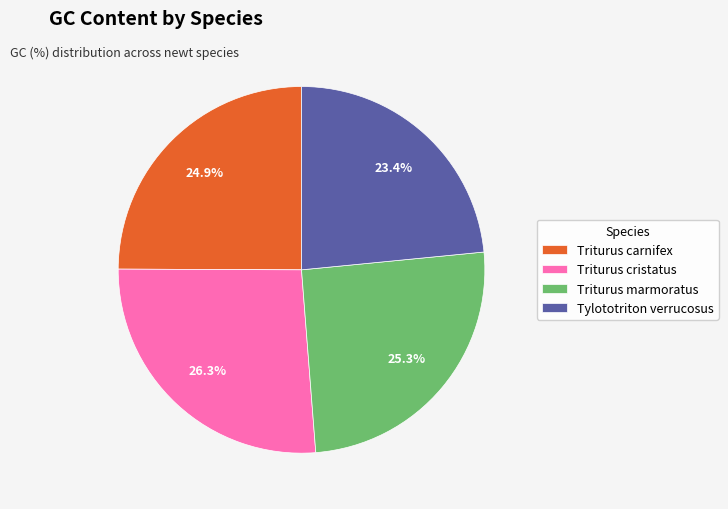

Do Triturus cristatus and Triturus marmoratus together represent more than half of the pie?

Yes